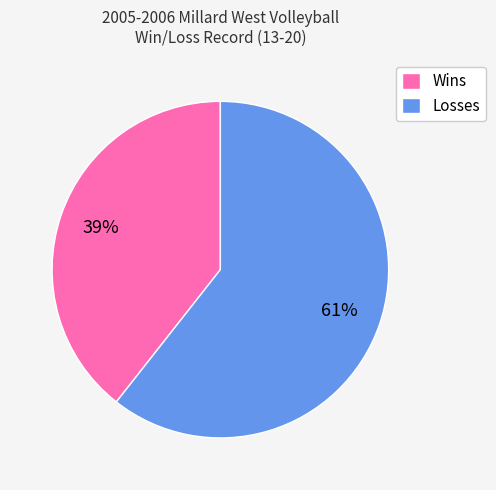

What is the largest slice in the pie chart?

Losses